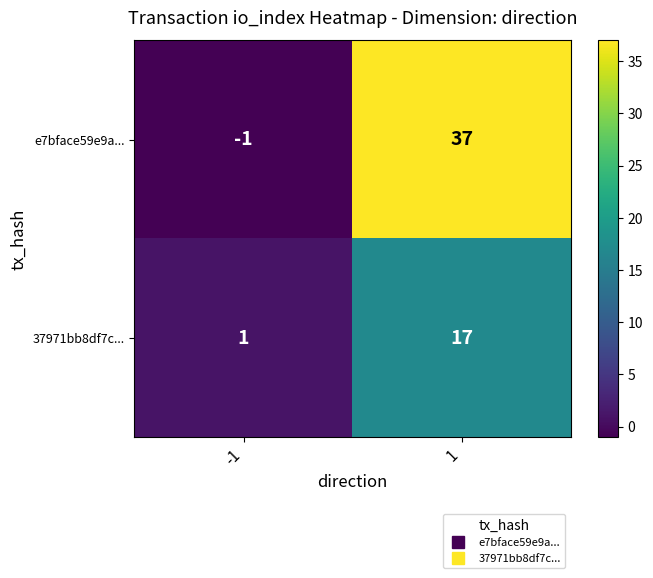

What is the greatest value displayed?

37